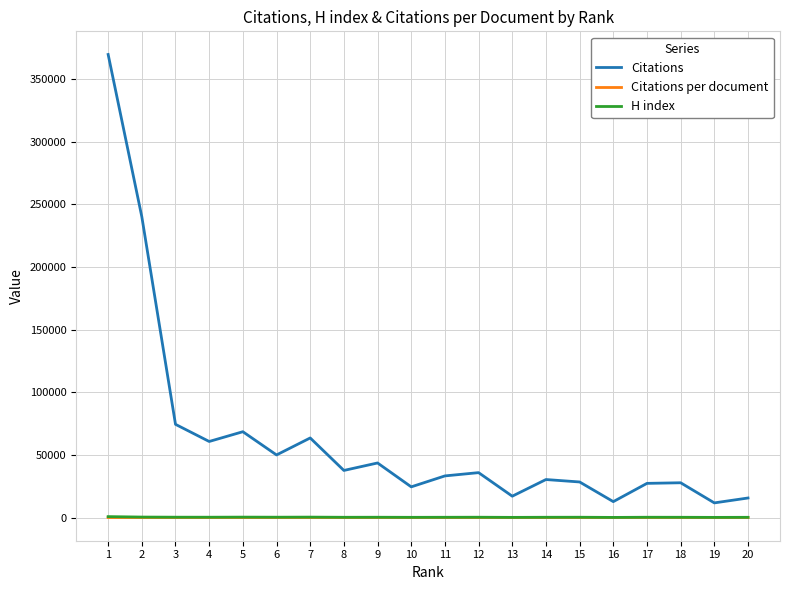

What is the highest value of the Citations series?

369562.0